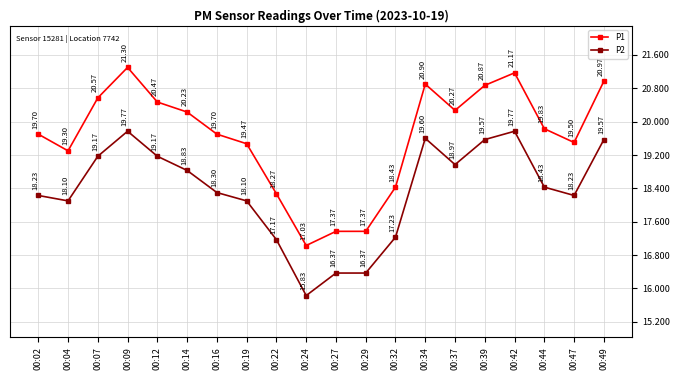

Read the P2 value at 00:22.

17.2